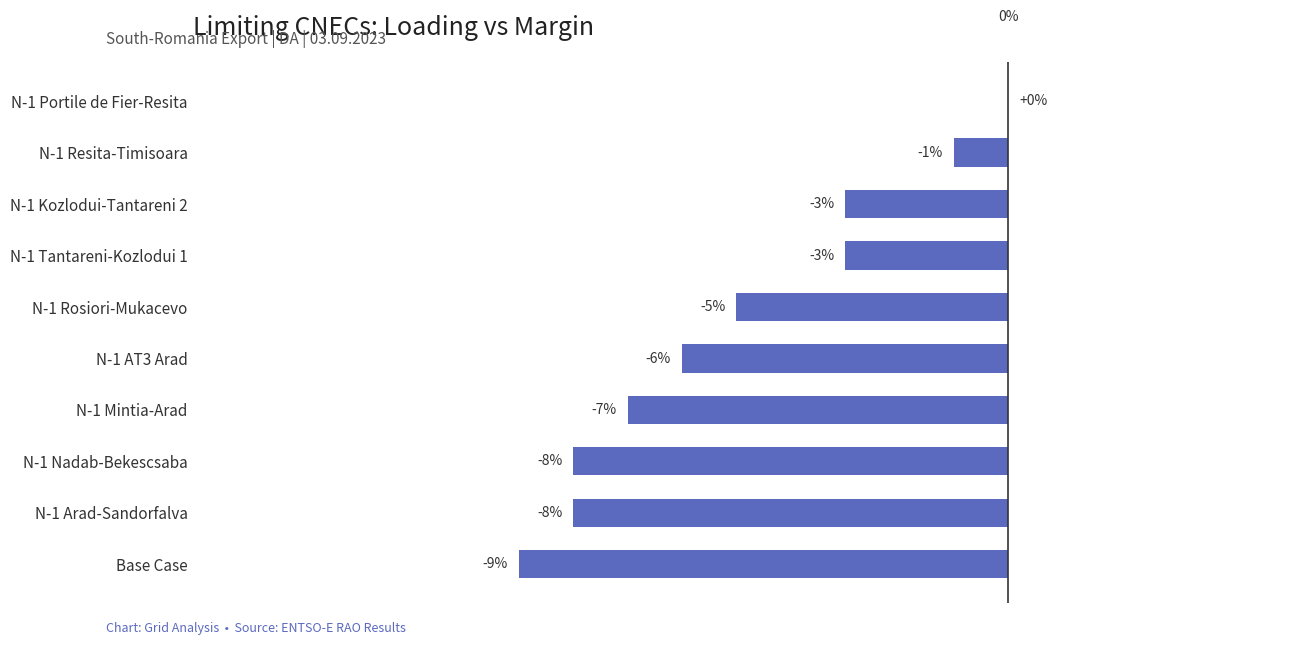

Which has a higher value, N-1 Portile de Fier-Resita or N-1 Rosiori-Mukacevo?

N-1 Portile de Fier-Resita